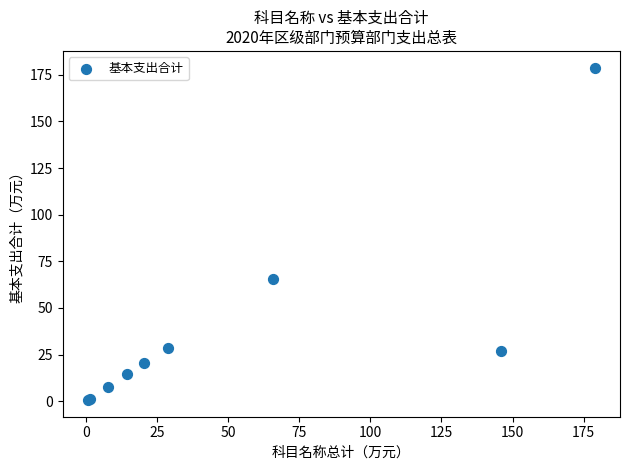

What Y value in the scatter plot is closest to 89?

65.6